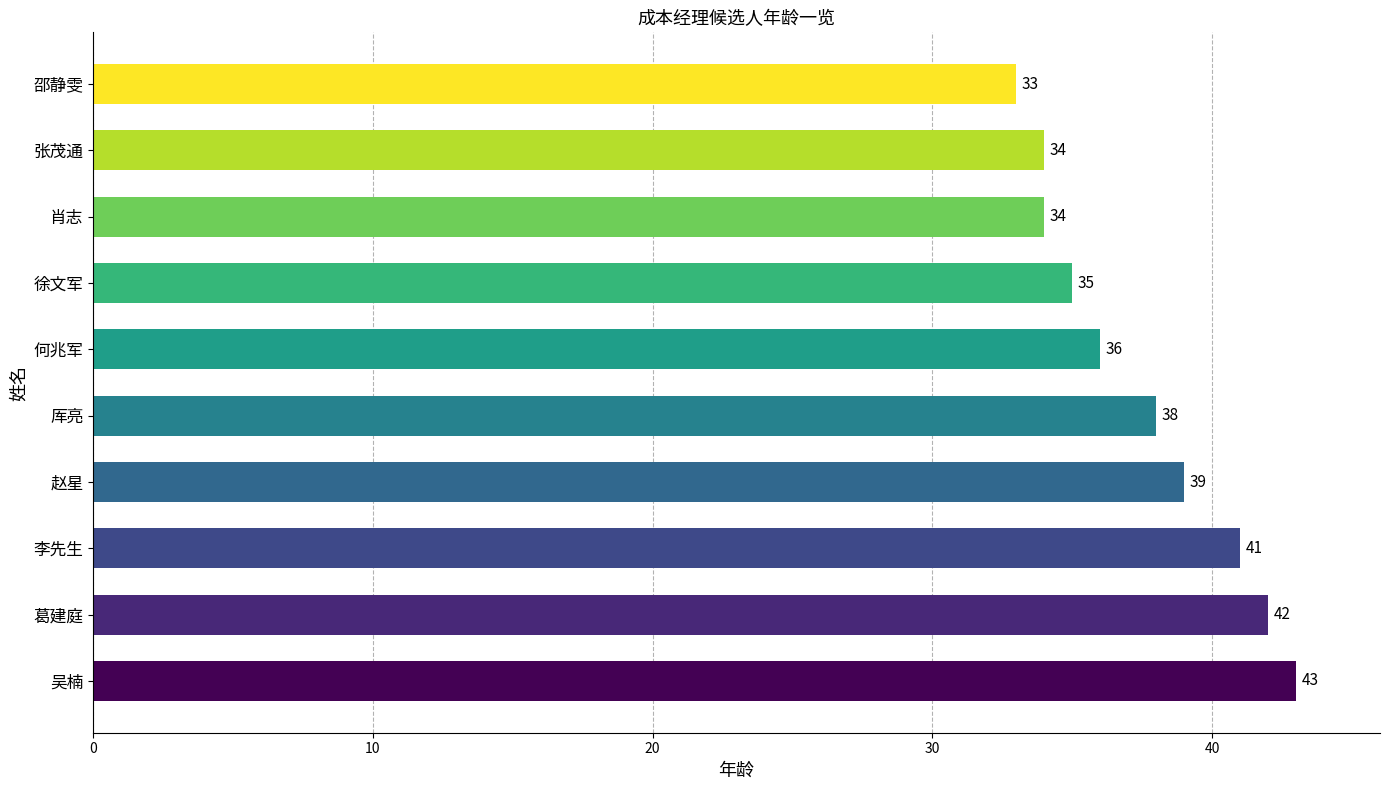

What is the smallest value displayed?

33